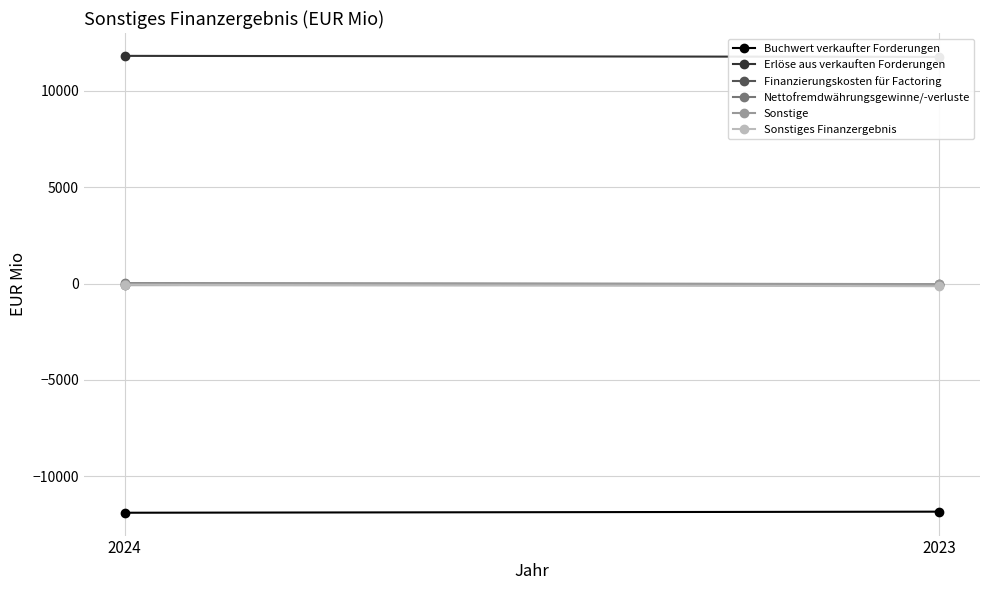

Rank the series at 2023 from highest to lowest value.

Erlöse aus verkauften Forderungen, Nettofremdwährungsgewinne/-verluste, Sonstige, Finanzierungskosten für Factoring, Sonstiges Finanzergebnis, Buchwert verkaufter Forderungen